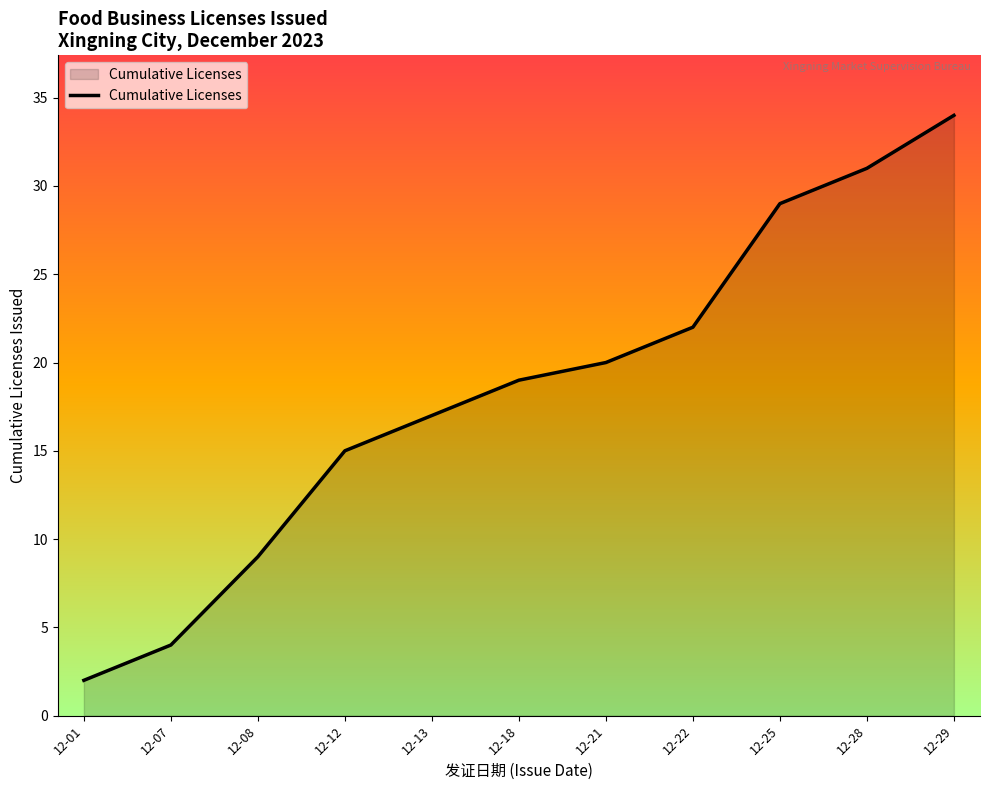

Which category has the lowest value across all series?

12-01